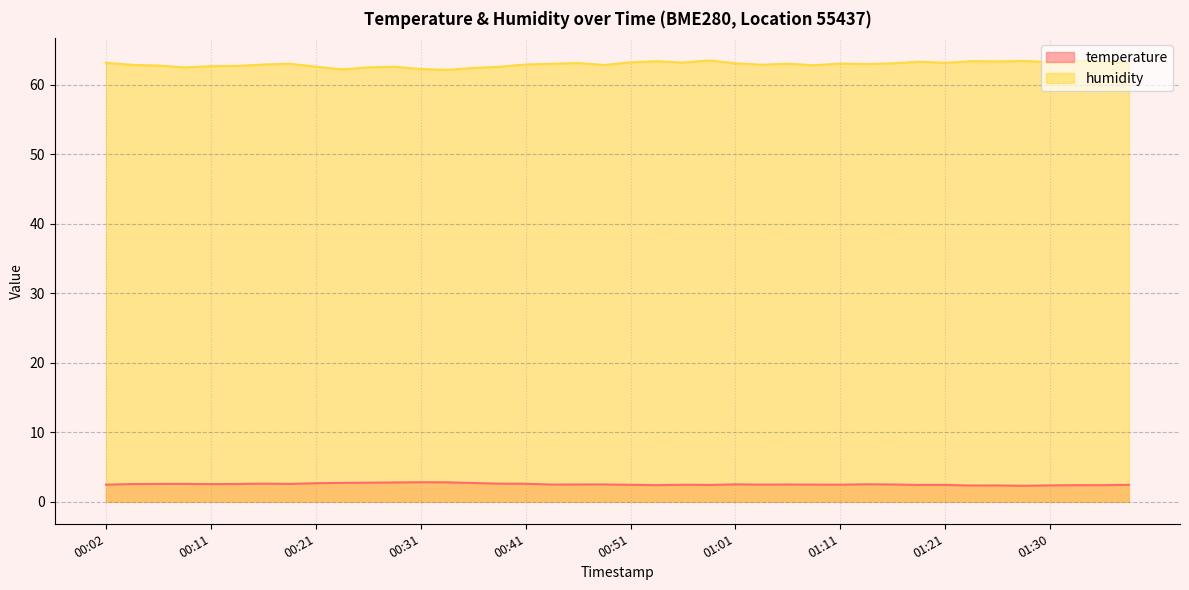

Where is humidity nearest to the value 62?

00:34